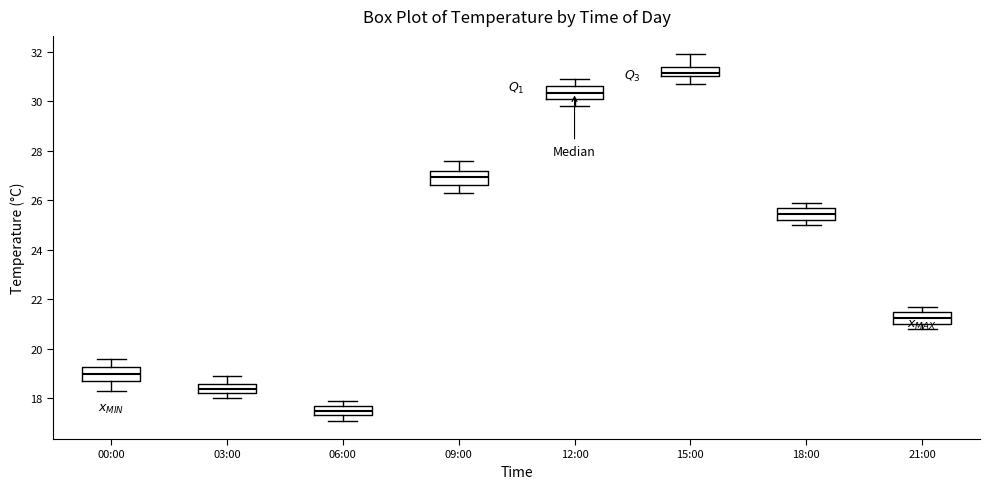

Reading left to right, transcribe this box plot: for each box, give where its median line is, the range the box spans, and where its two whiskers end, as read against the y-axis. The values are not printed on the chart, so give them approximately, as read against the axis.

00:00: median 19.0, box 18.8 to 19.2, whiskers 18.4 to 19.6
03:00: median 18.4, box 18.2 to 18.6, whiskers 18.0 to 19.0
06:00: median 17.6 (inside the box), box 17.4 to 17.6, whiskers 17.2 to 18.0
09:00: median 27.0, box 26.6 to 27.2, whiskers 26.4 to 27.6
12:00: median 30.4, box 30.2 to 30.6, whiskers 29.8 to 31.0
15:00: median 31.2, box 31.0 to 31.4, whiskers 30.8 to 32.0
18:00: median 25.4, box 25.2 to 25.8, whiskers 25.0 to 26.0
21:00: median 21.2, box 21.0 to 21.4, whiskers 20.8 to 21.8